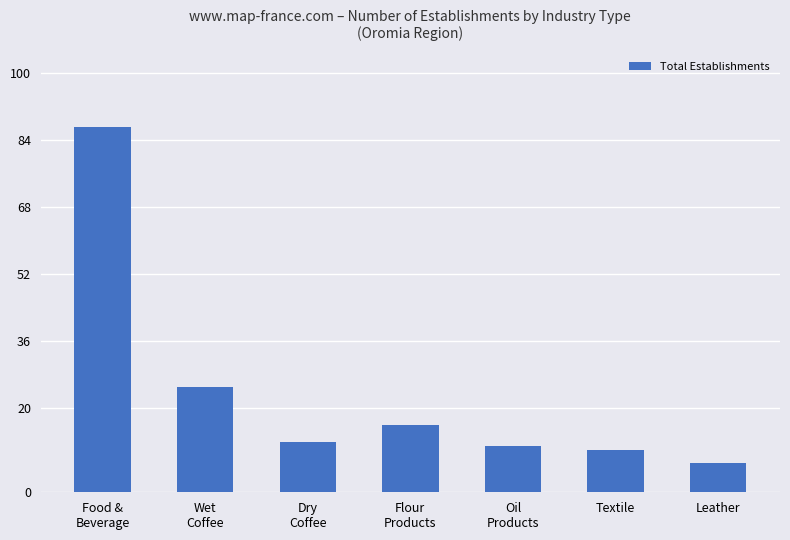

How many distinct data groups are displayed?

1